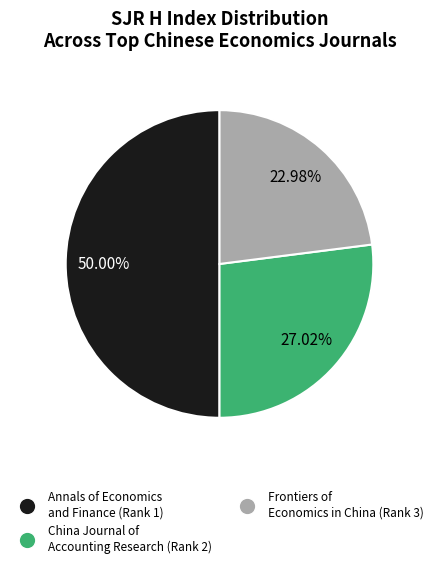

What is the total percentage of Frontiers of Economics in China (Rank 3) and Annals of Economics and Finance (Rank 1)?

73.0%